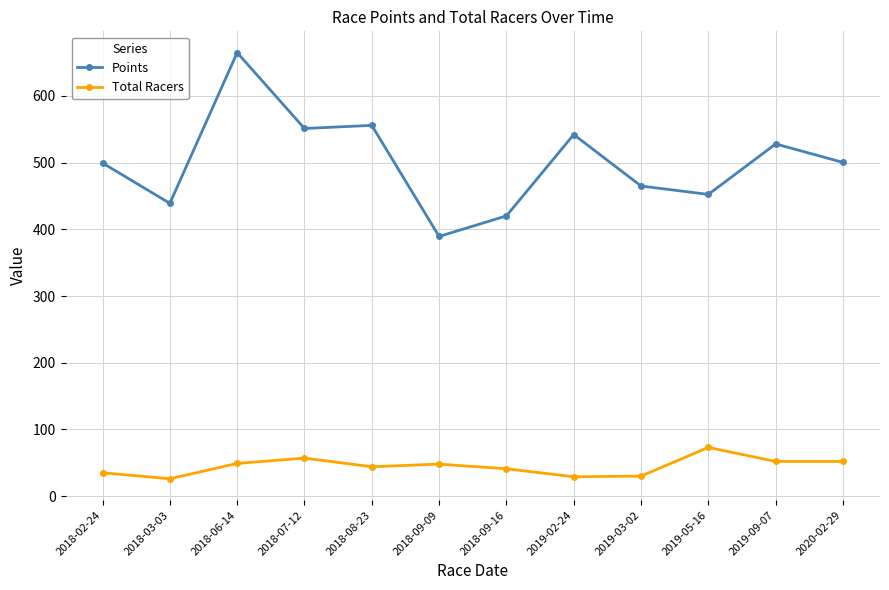

Rank the series at 2018-06-14 from highest to lowest value.

Points, Total Racers